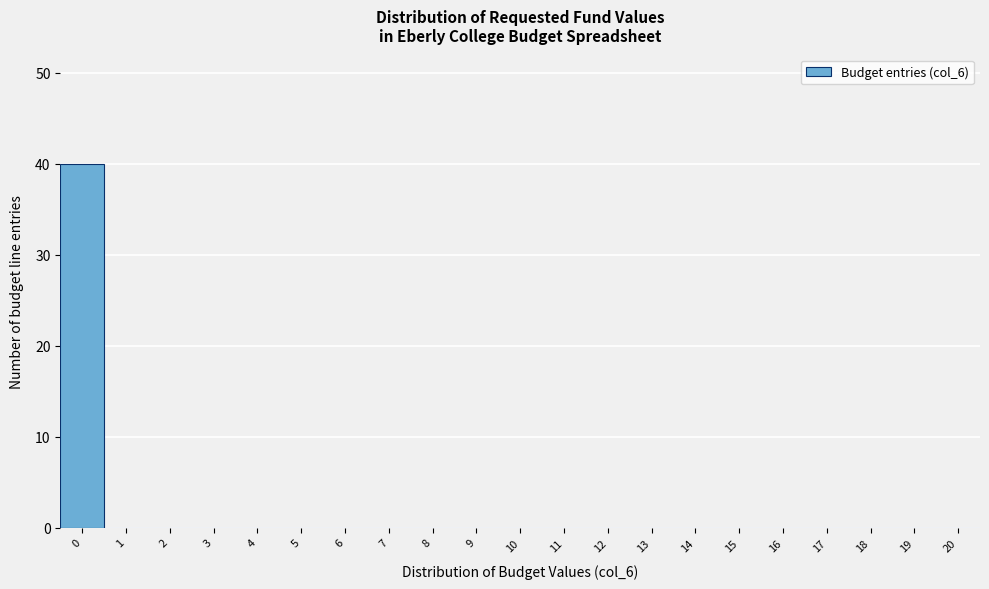

Reading left to right, what are all the values shown in this chart?

0=40	1=0	2=0	3=0	4=0	5=0	6=0	7=0	8=0	9=0	10=0	11=0	12=0	13=0	14=0	15=0	16=0	17=0	18=0	19=0	20=0